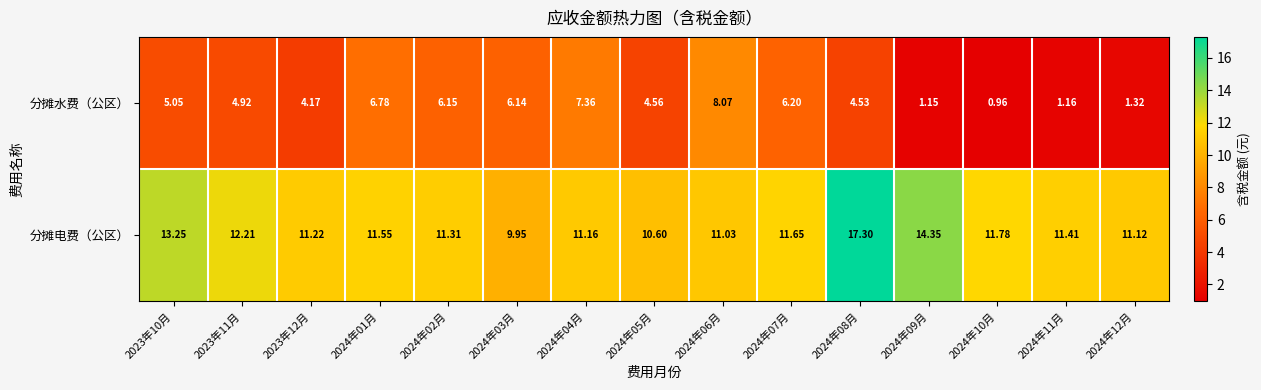

What is the total value across all series at 2024年02月?

17.5